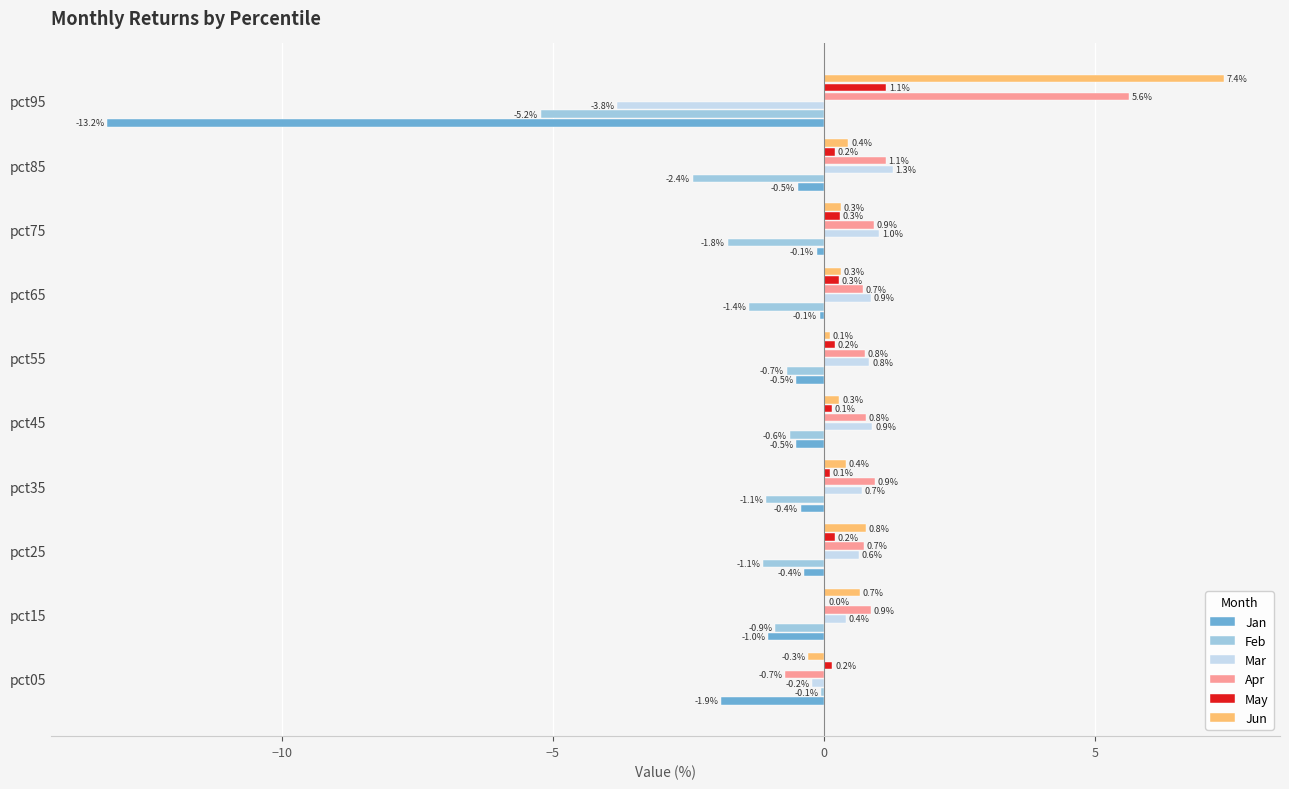

What is the sum of the May values at pct55 and pct65?

0.5